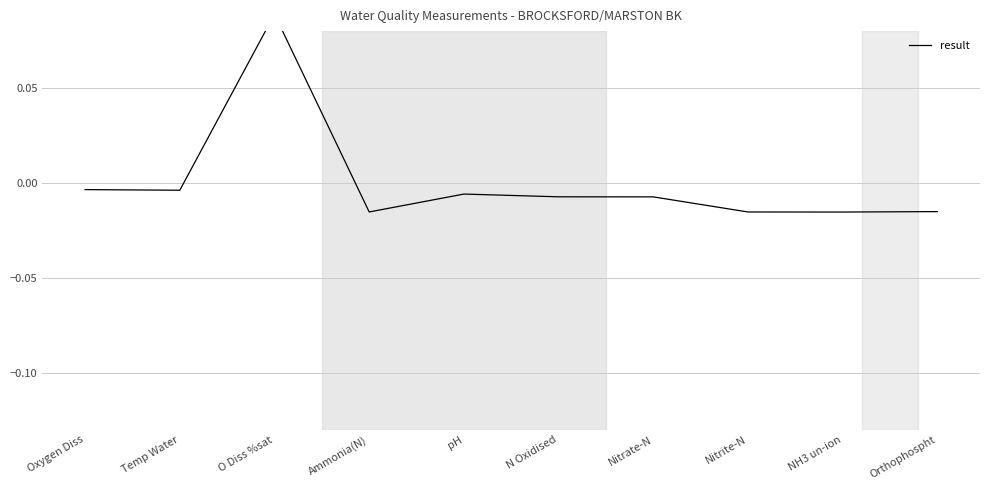

True or false: the data shows -0.0 at Orthophospht.

False